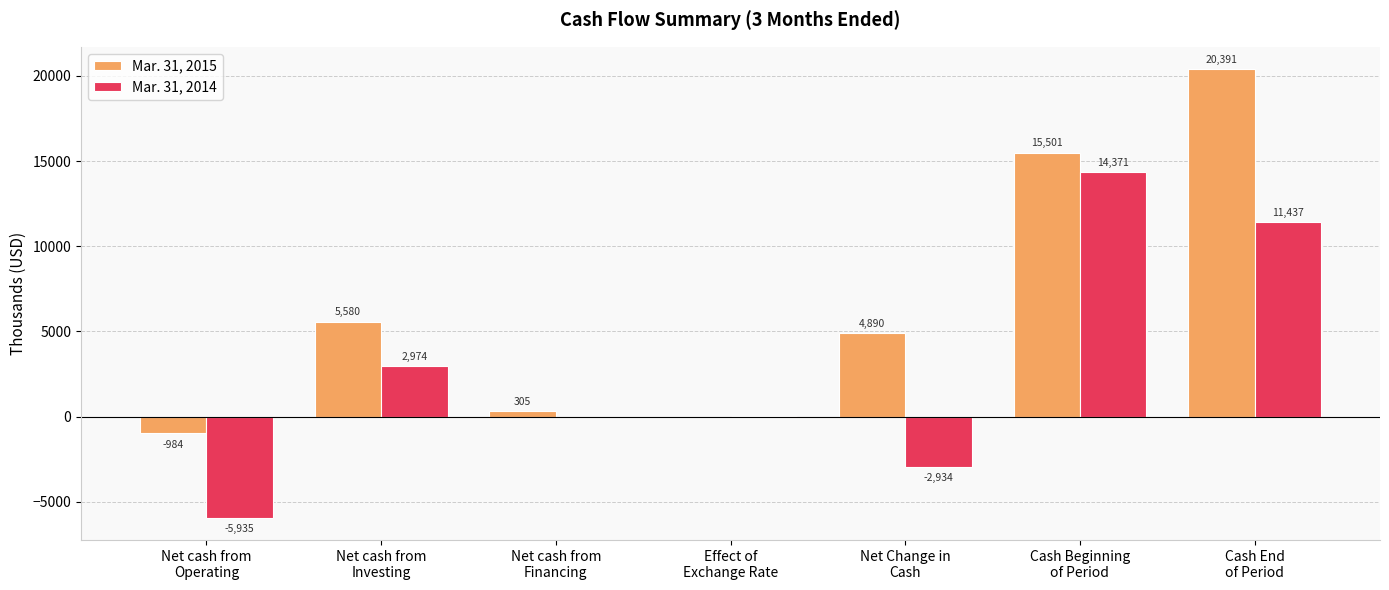

What is the total value across all series at Net cash from
Operating?

-6919